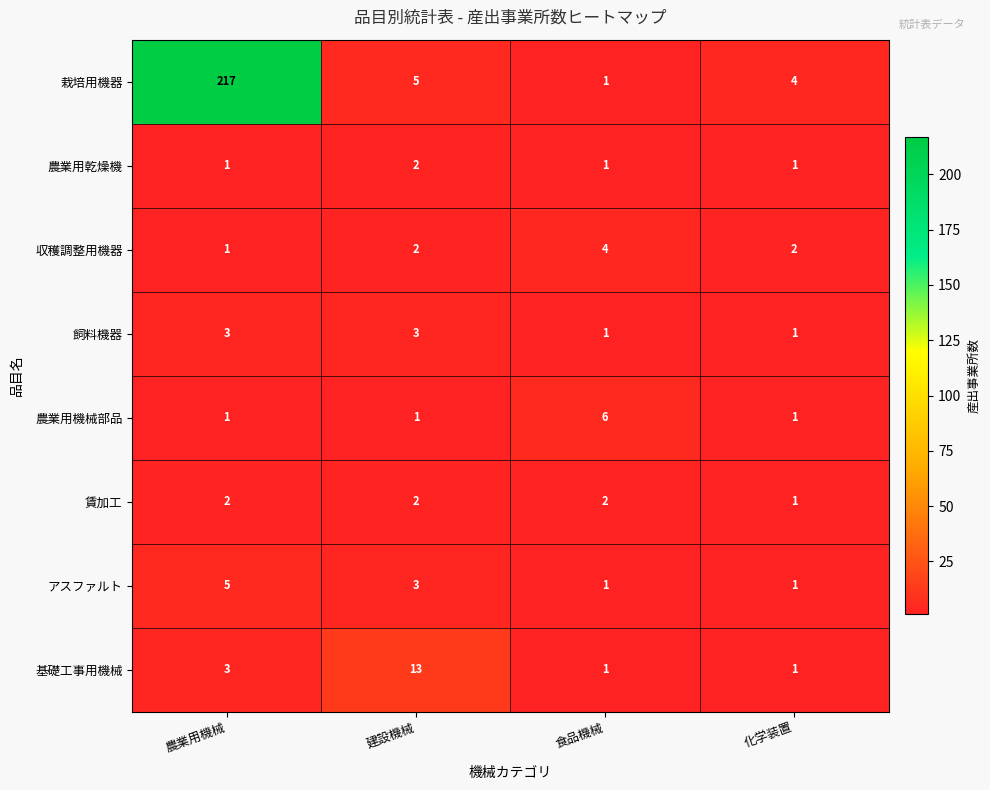

The アスファルト series shows 2 at 化学装置. True or false?

False